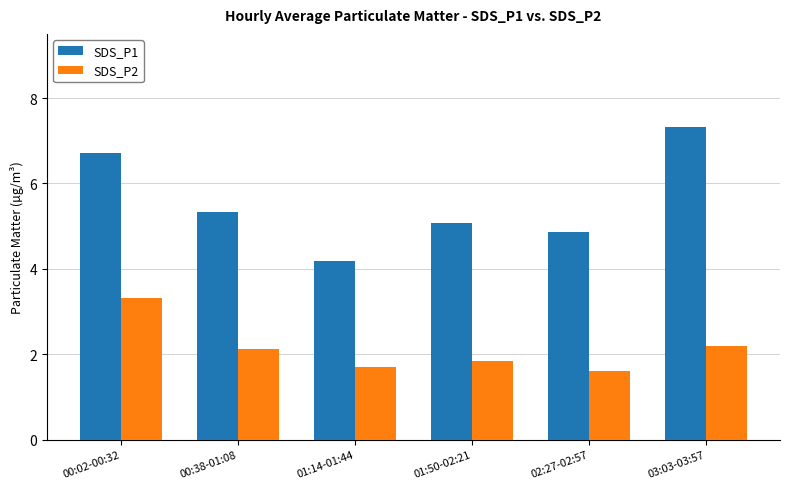

What are all the series names shown in the legend?

SDS_P1, SDS_P2